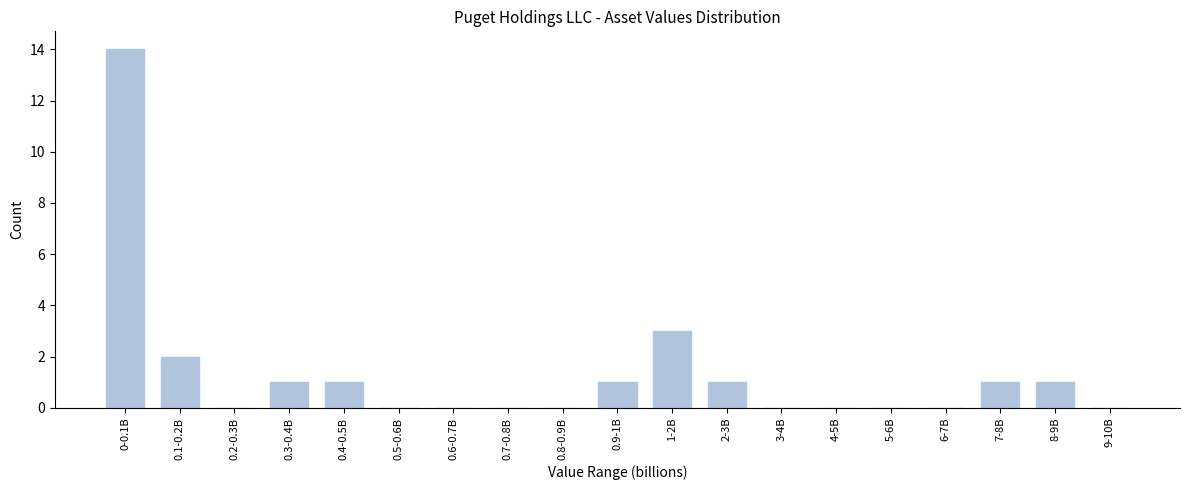

Reading left to right, transcribe all the data shown in this chart.

0-0.1B=14	0.1-0.2B=2	0.2-0.3B=0	0.3-0.4B=1	0.4-0.5B=1	0.5-0.6B=0	0.6-0.7B=0	0.7-0.8B=0	0.8-0.9B=0	0.9-1B=1	1-2B=3	2-3B=1	3-4B=0	4-5B=0	5-6B=0	6-7B=0	7-8B=1	8-9B=1	9-10B=0